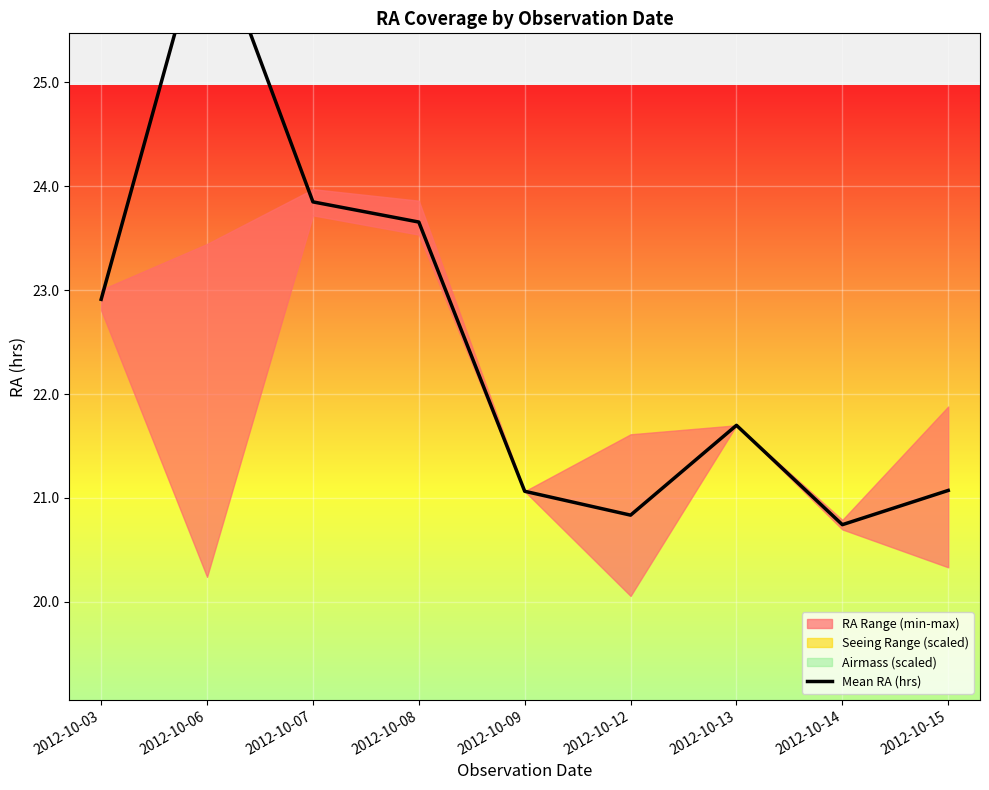

List the labels in order of value, largest first.

2012-10-06, 2012-10-07, 2012-10-08, 2012-10-03, 2012-10-13, 2012-10-15, 2012-10-09, 2012-10-12, 2012-10-14